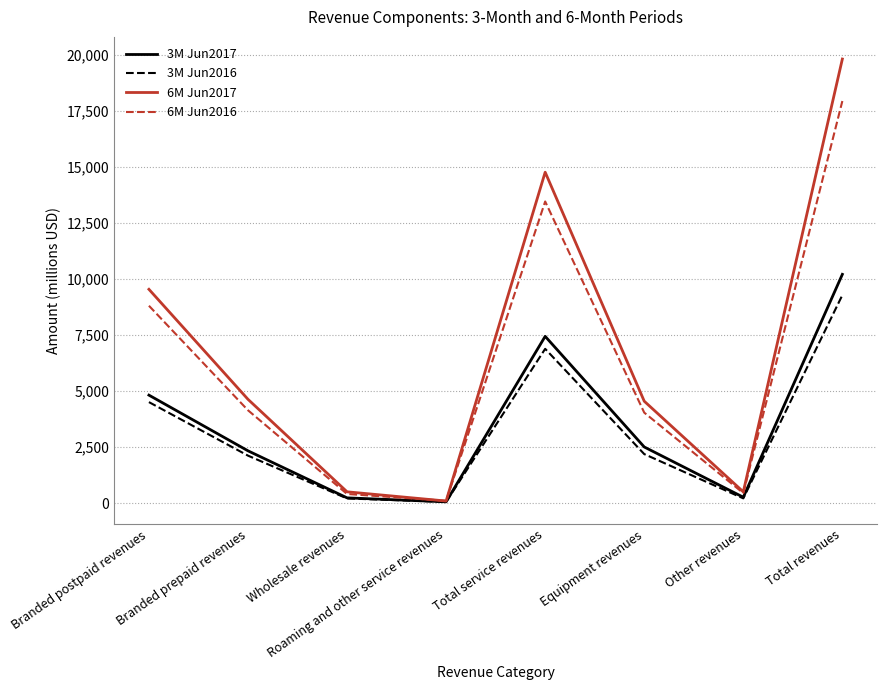

Read the 6M Jun2017 value at Roaming and other service revenues, to the nearest 10.

90